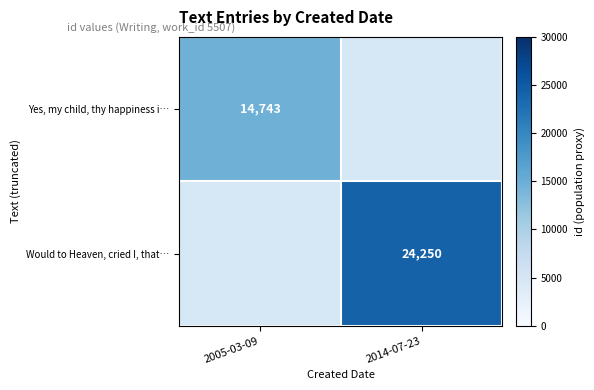

The Yes, my child, thy happiness i… series shows 23390 at 2005-03-09. True or false?

False